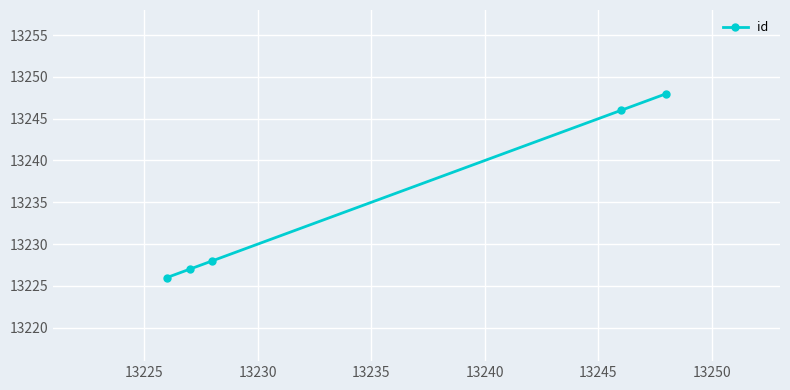

What is the sum of all values?

66175